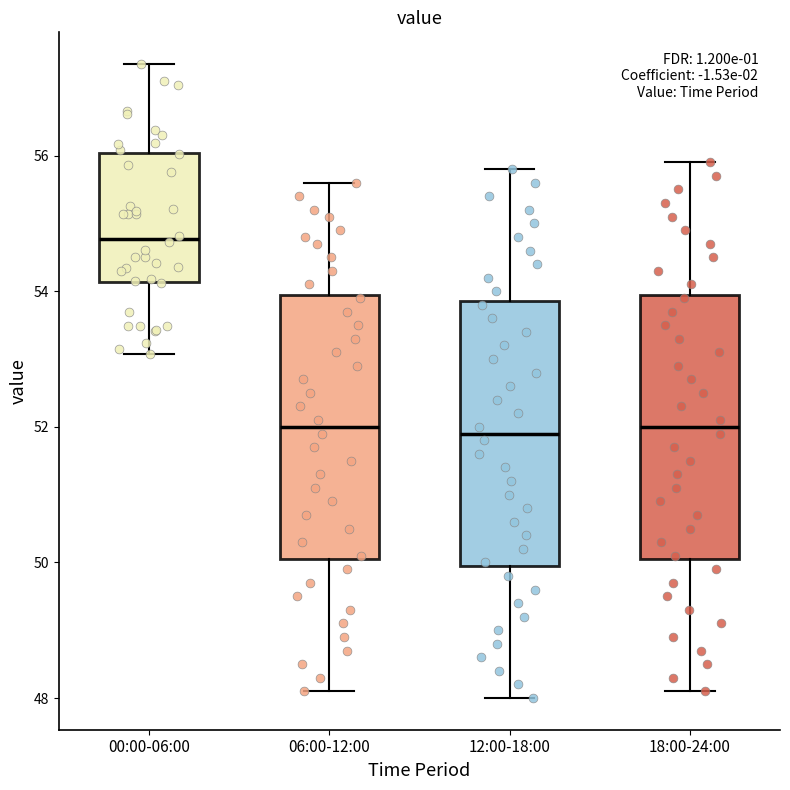

Reading left to right, transcribe this box plot: for each box, give where its median line is, the range the box spans, and where its two whiskers end, as read against the y-axis. The values are not printed on the chart, so give them approximately, as read against the axis.

00:00-06:00: median 54.8, box 54.2 to 56.0, whiskers 53.0 to 57.4
06:00-12:00: median 52.0, box 50.0 to 54.0, whiskers 48.2 to 55.6
12:00-18:00: median 52.0, box 50.0 to 53.8, whiskers 48.0 to 55.8
18:00-24:00: median 52.0, box 50.0 to 54.0, whiskers 48.2 to 56.0